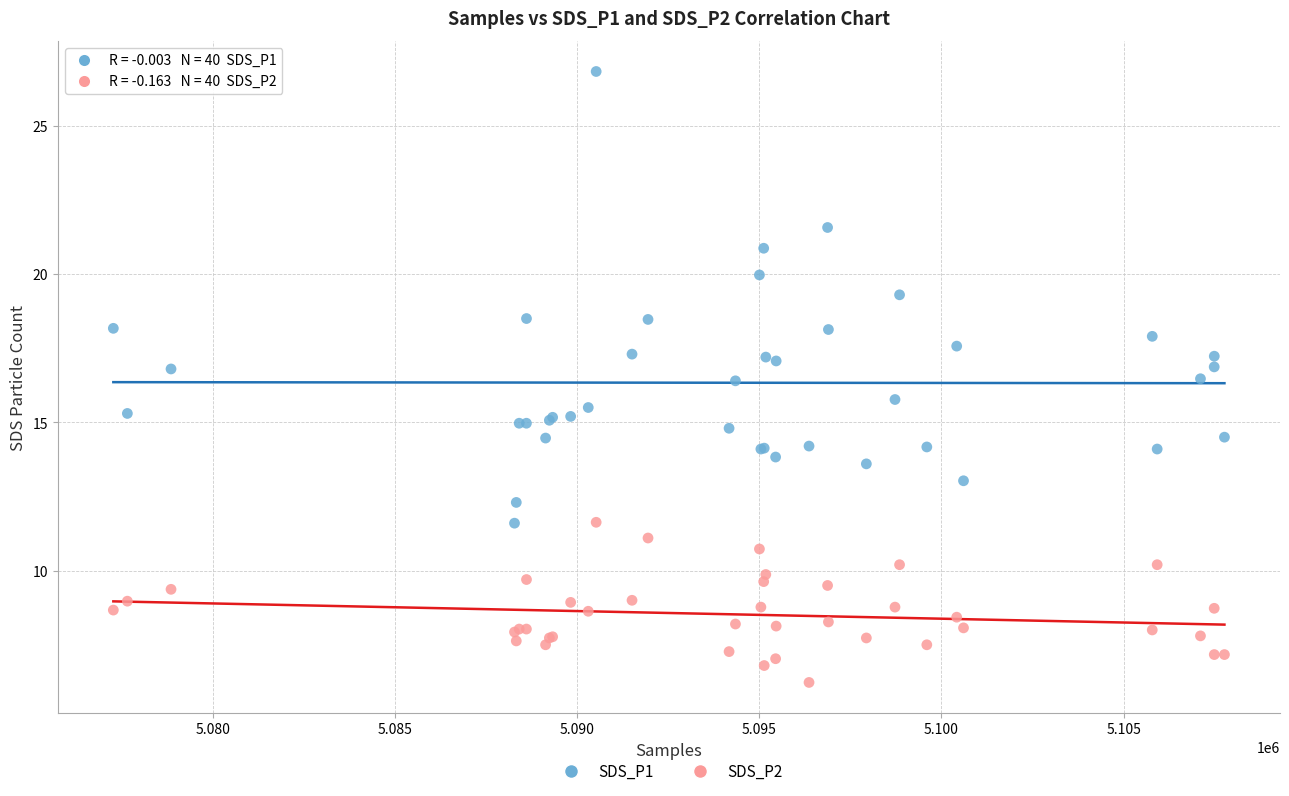

What are all the series names shown in the legend?

SDS_P1, SDS_P2